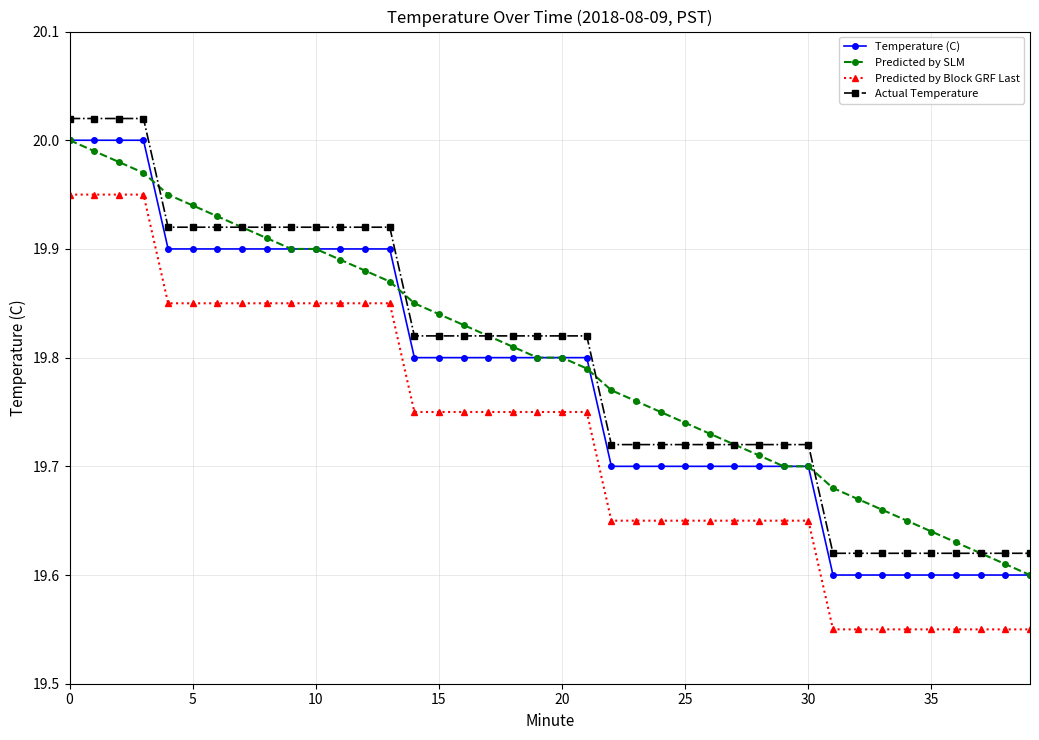

At how many categories does at least one series exceed 19?

40